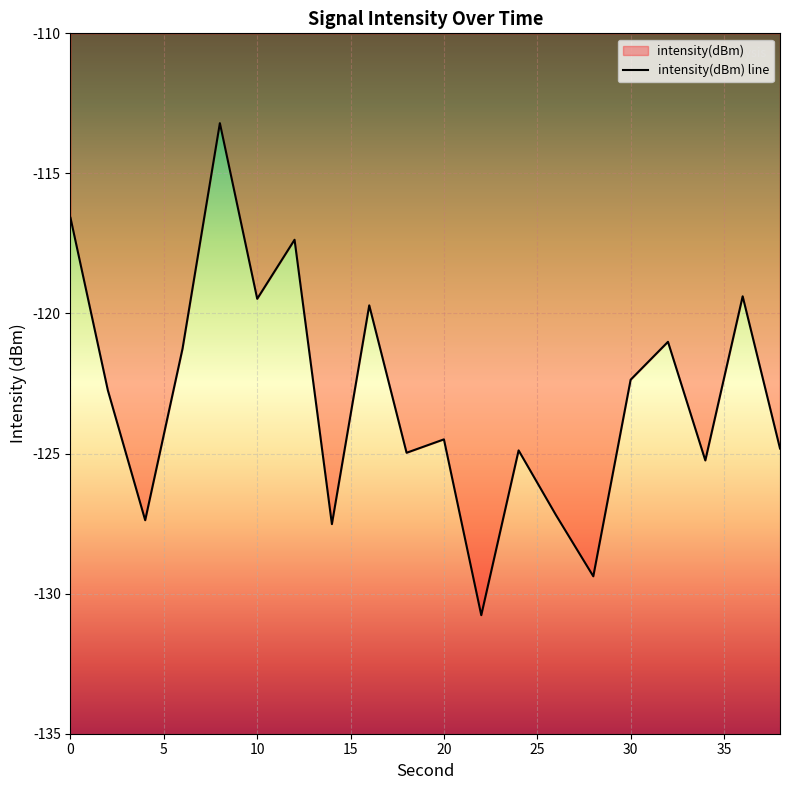

How many categories are shown in the chart?

20